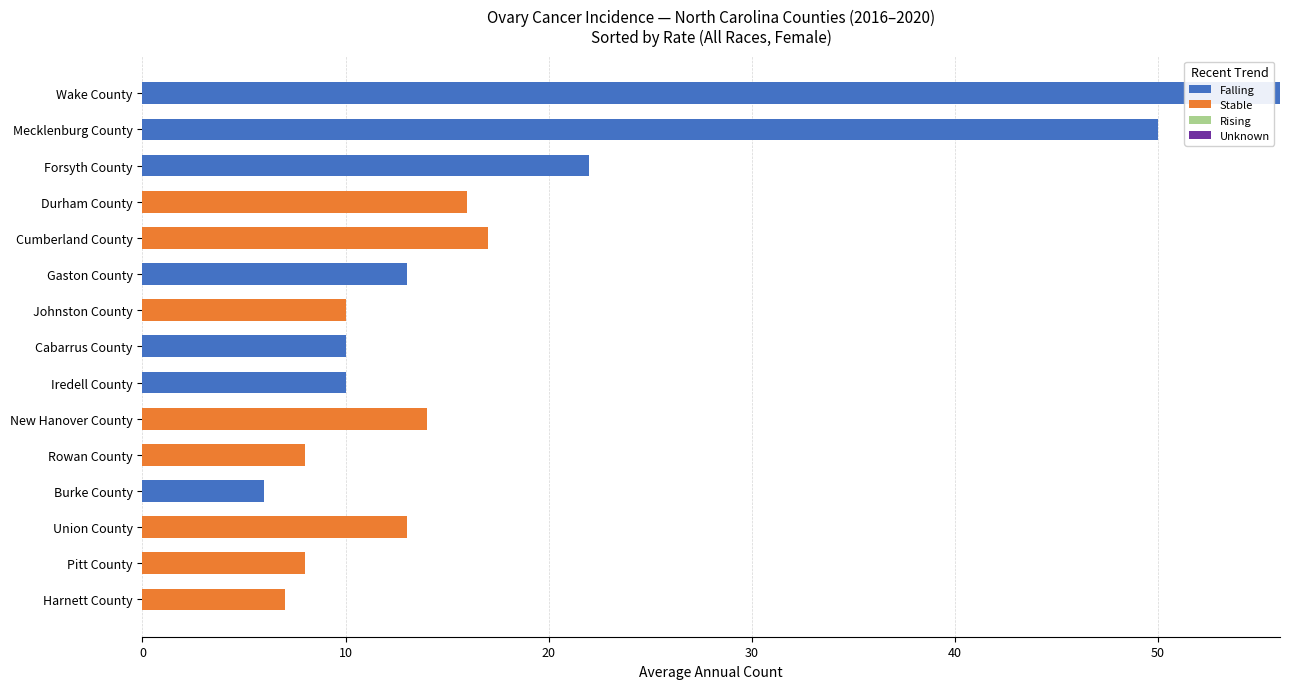

Where is Falling nearest to the value 28?

Forsyth County